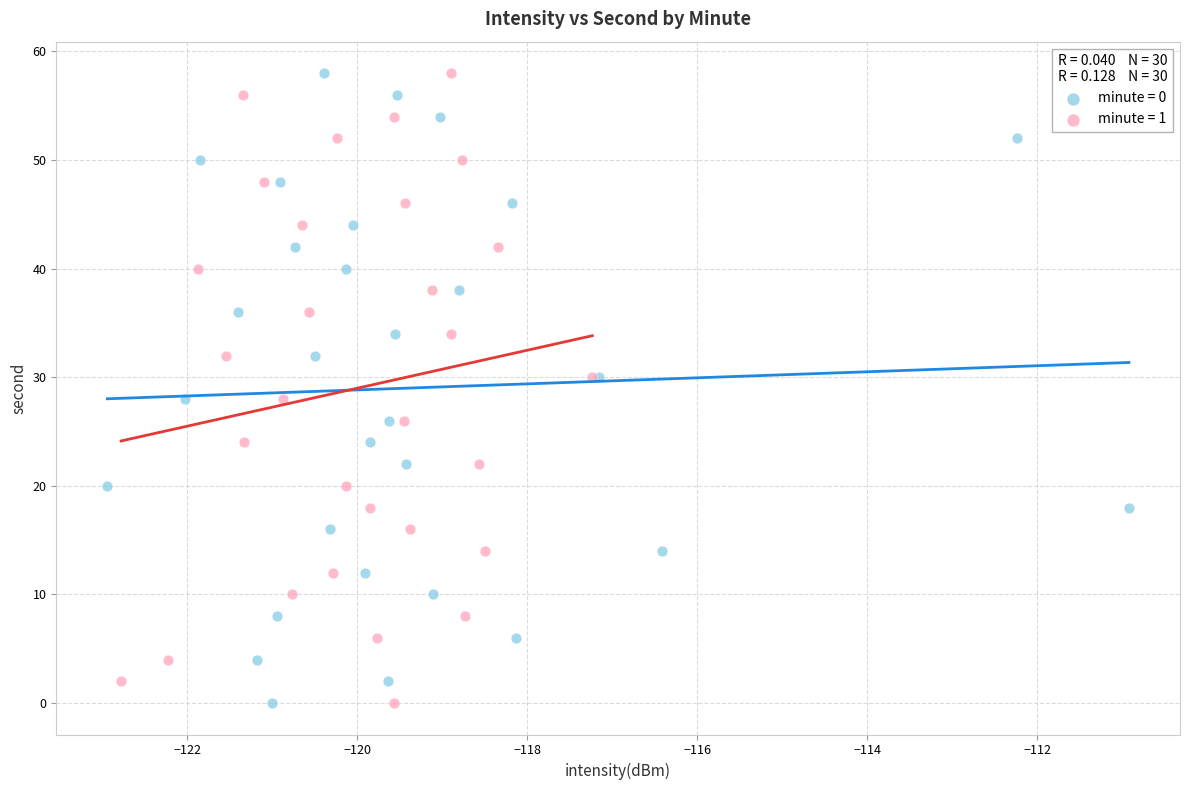

What are all the series names shown in the legend?

minute = 0, minute = 1